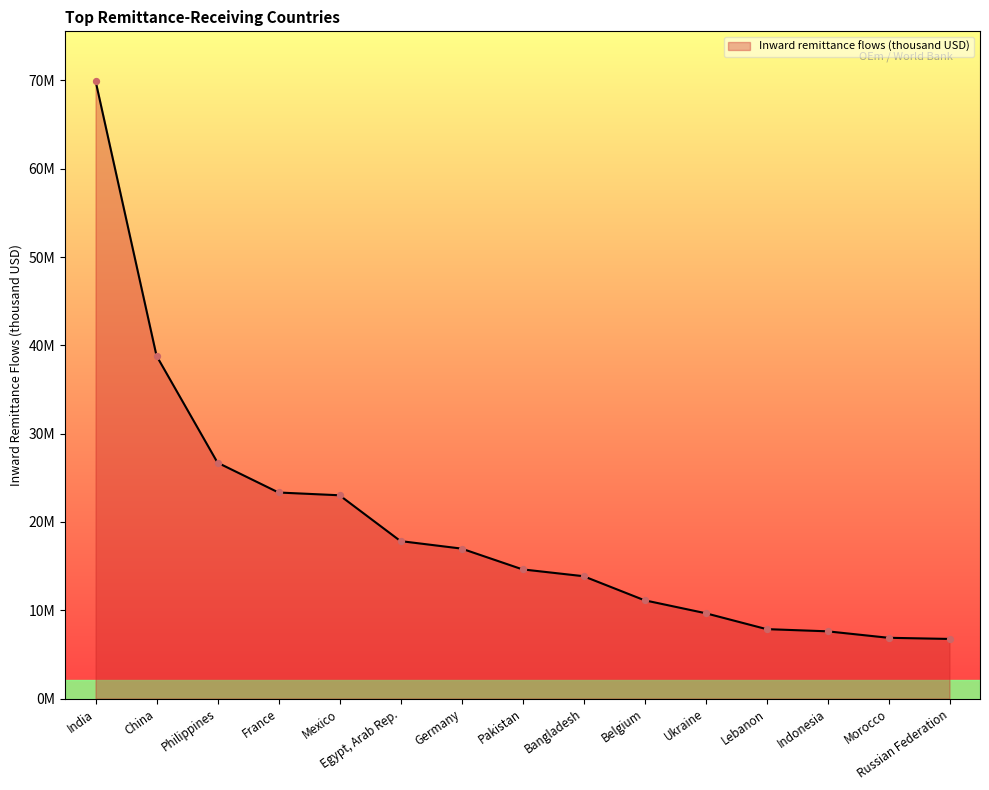

Is this an area chart (filled region under the line)?

Yes